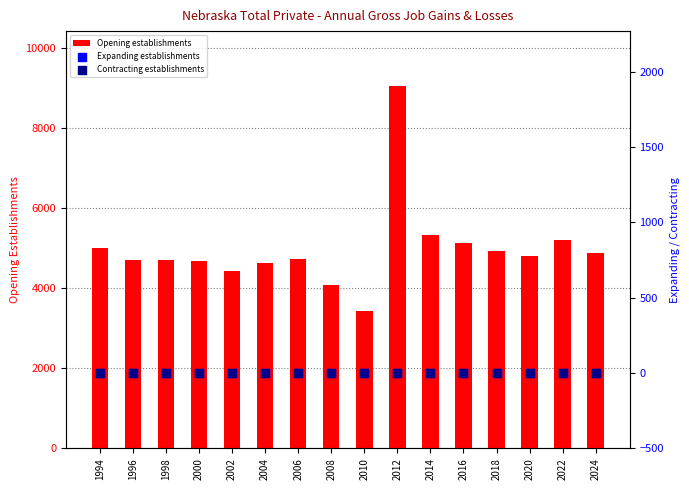

Is the value of Expanding establishments at 1998 greater than the value of Opening establishments at 2002?

No